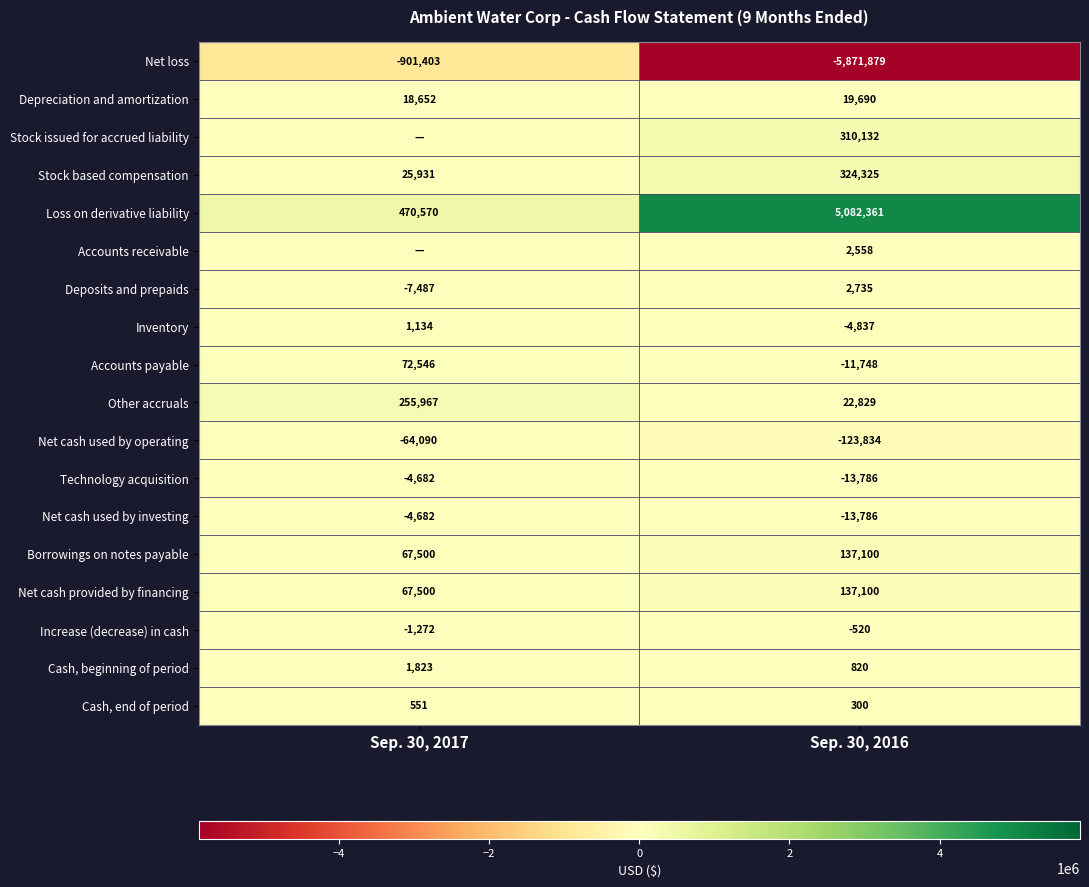

What is the difference between the Cash, beginning of period values at Sep. 30, 2016 and Sep. 30, 2017?

1003